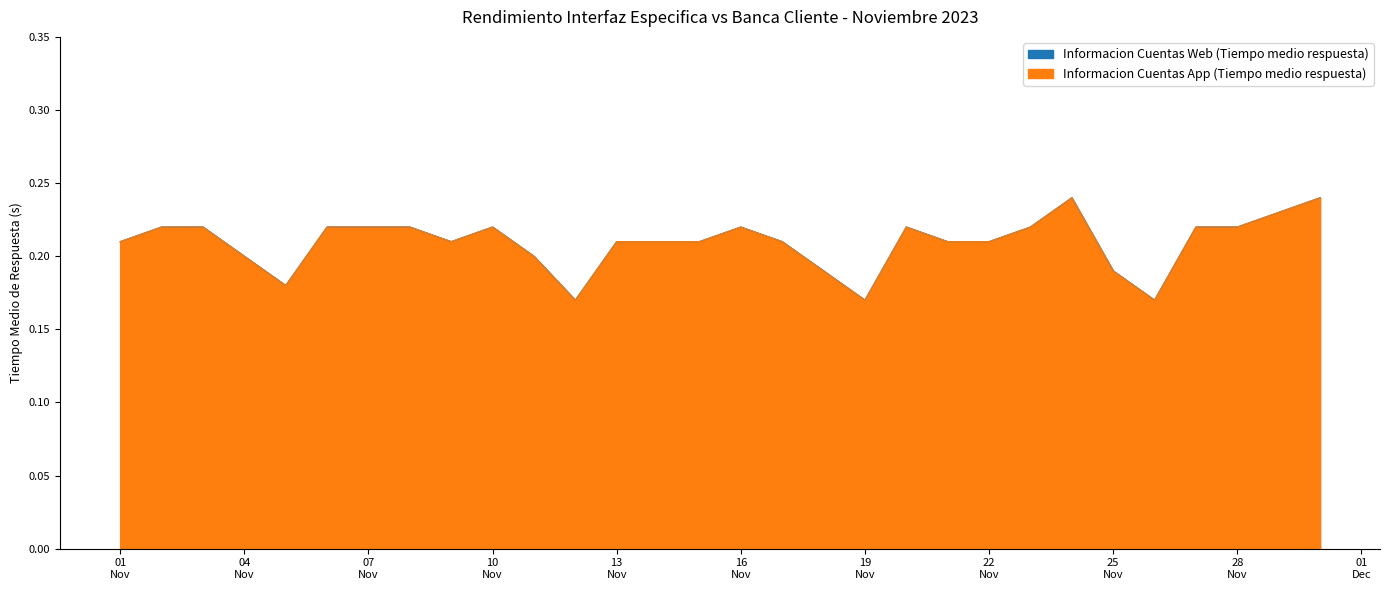

The value of Informacion Cuentas App (Tiempo medio respuesta) at 2023-11-17 is 0.1. True or false?

False